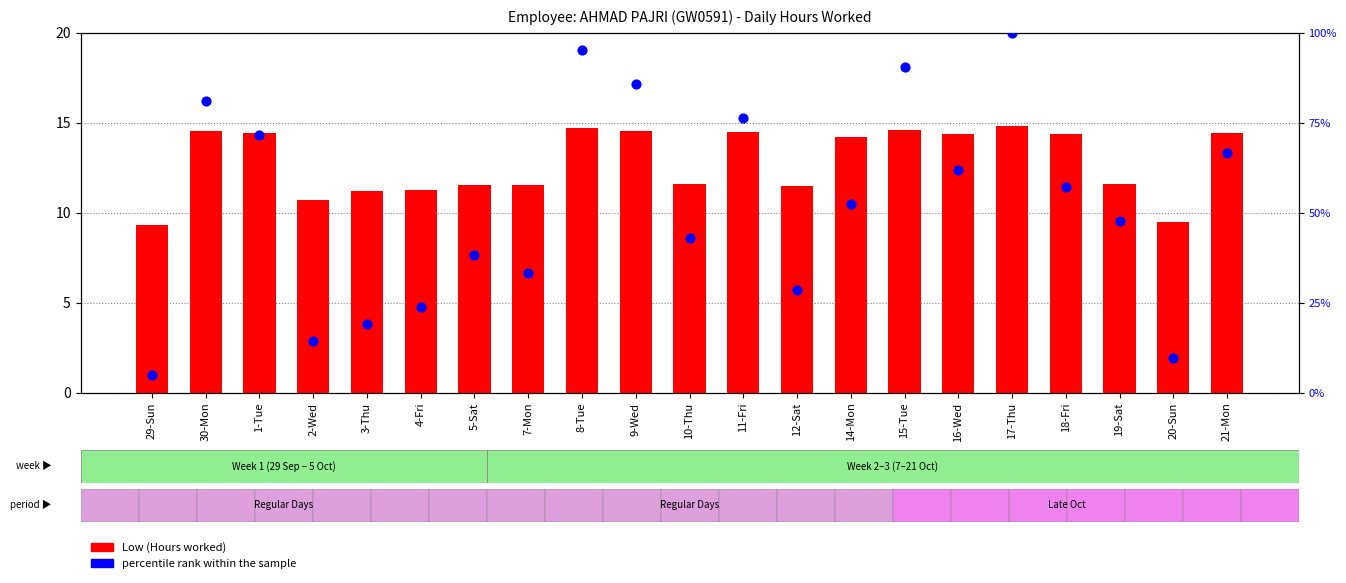

What is the total value across all series at 17-Thu?

114.8